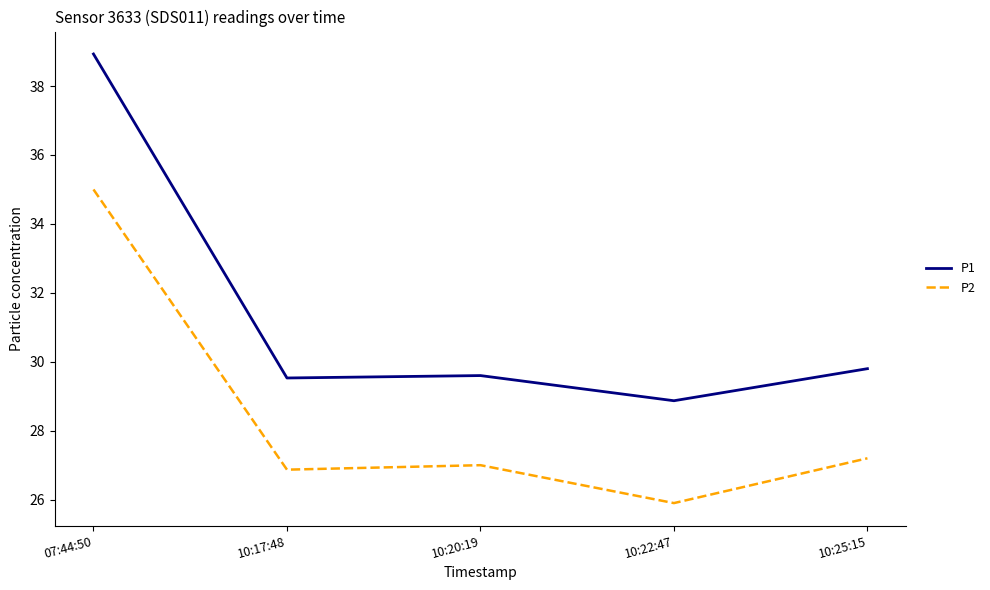

At which label does P2 first exceed 27?

07:44:50